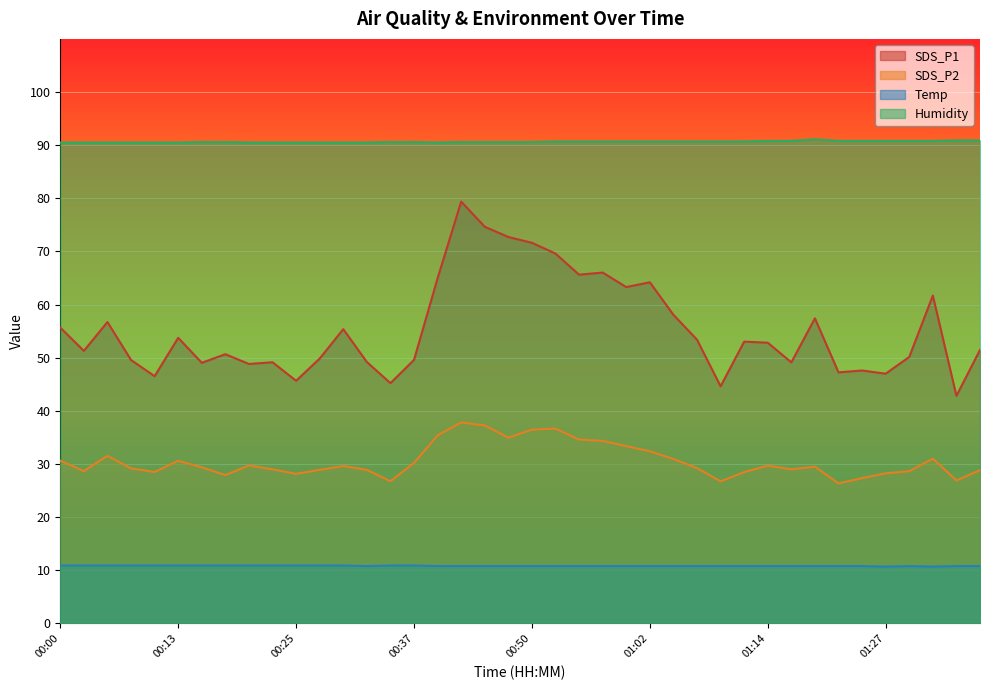

Which label corresponds to the smallest value in the chart?

01:27